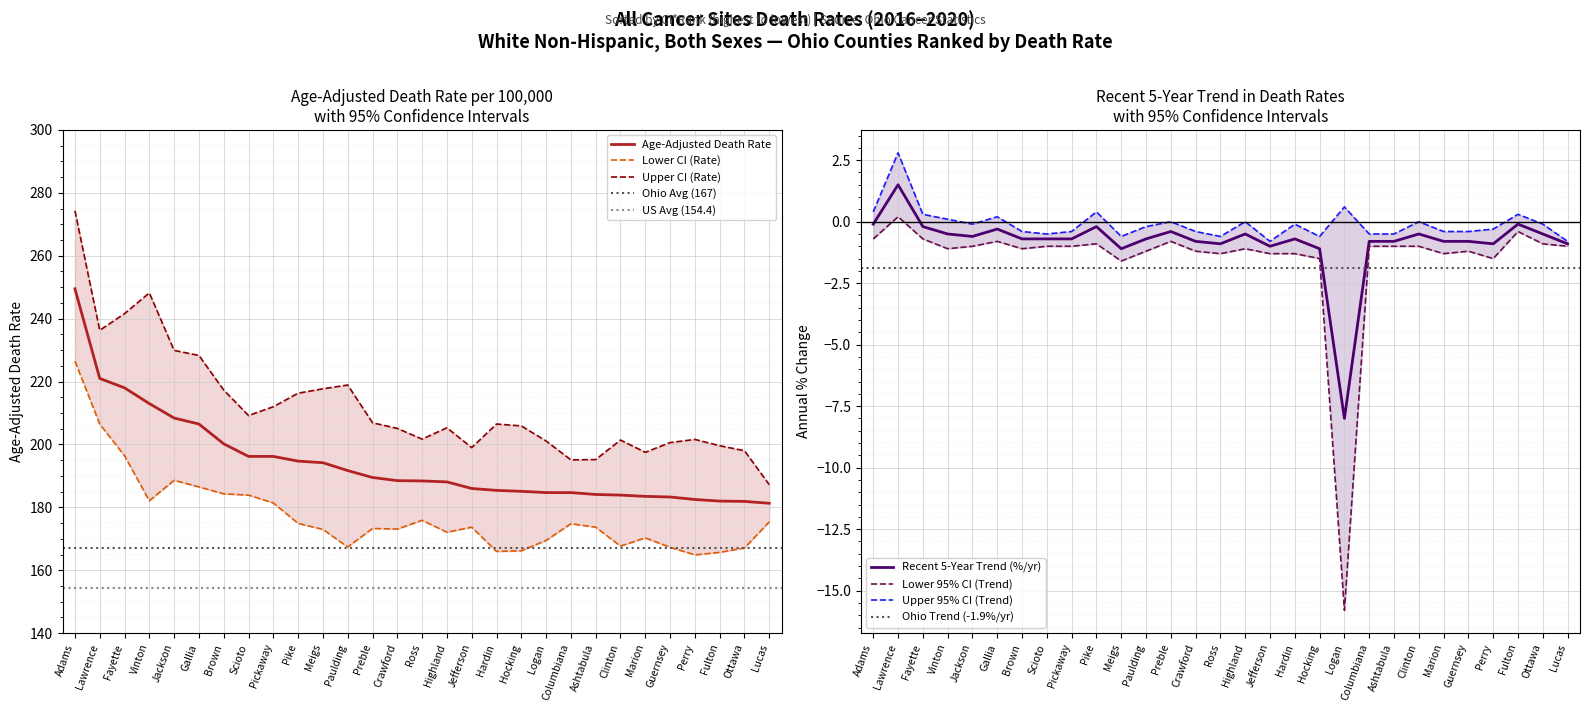

What is the total value across all series at Pickaway?

587.5